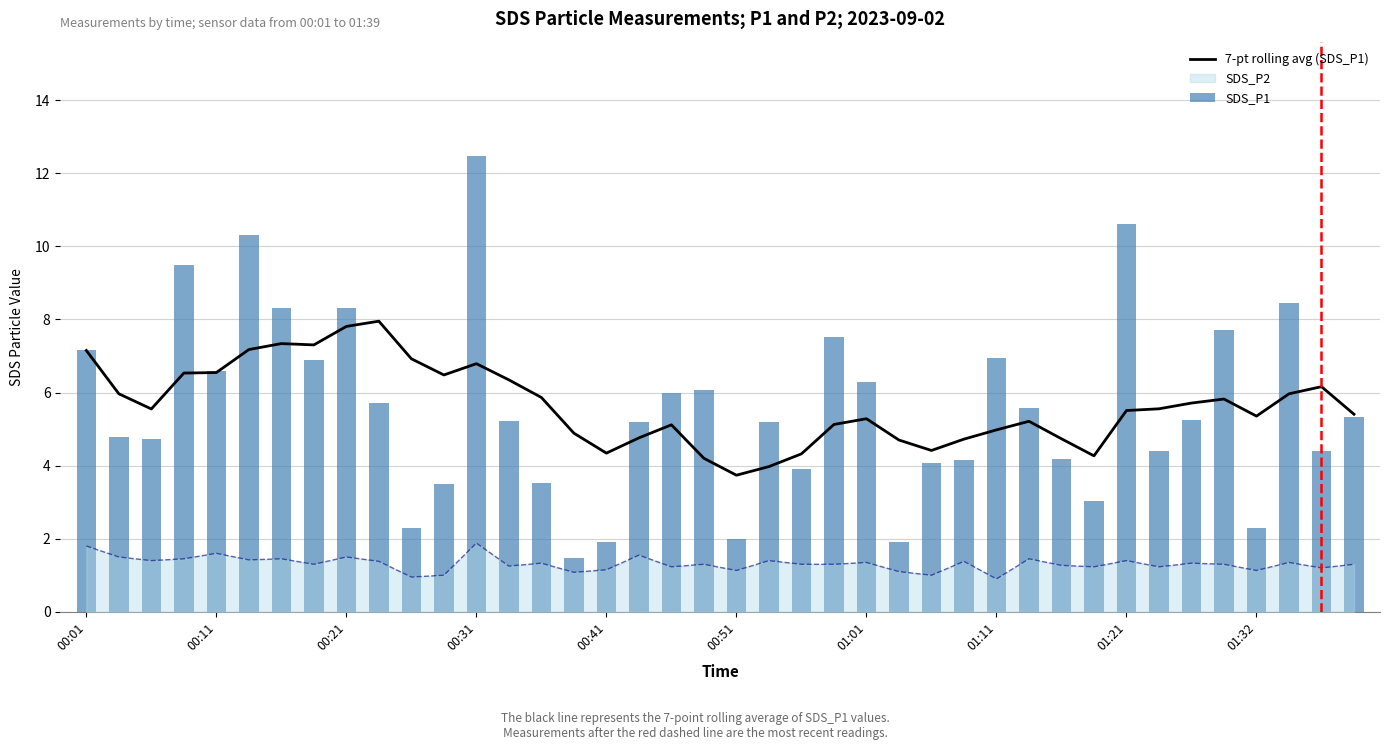

At which label does SDS_P1 first exceed 5?

00:01